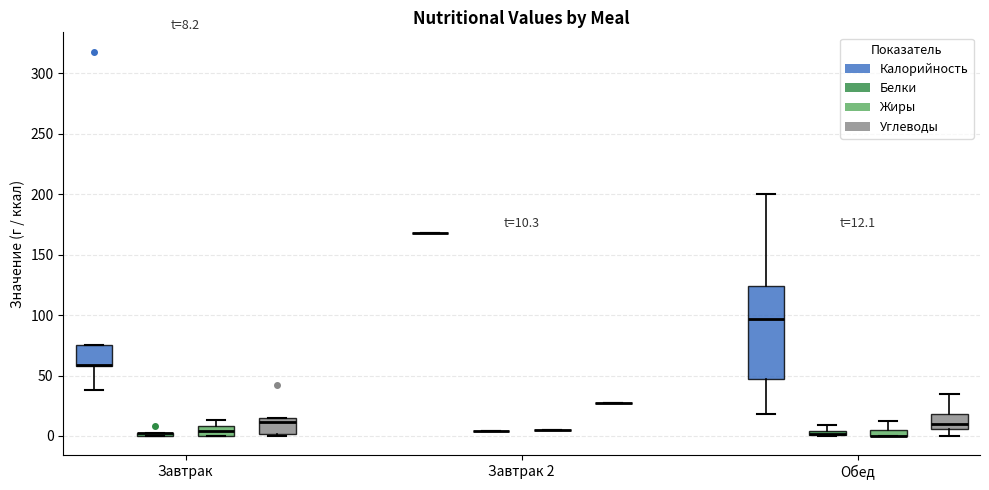

Which box is the tallest, from its lower edge to its upper edge?

Обед (Калорийность)